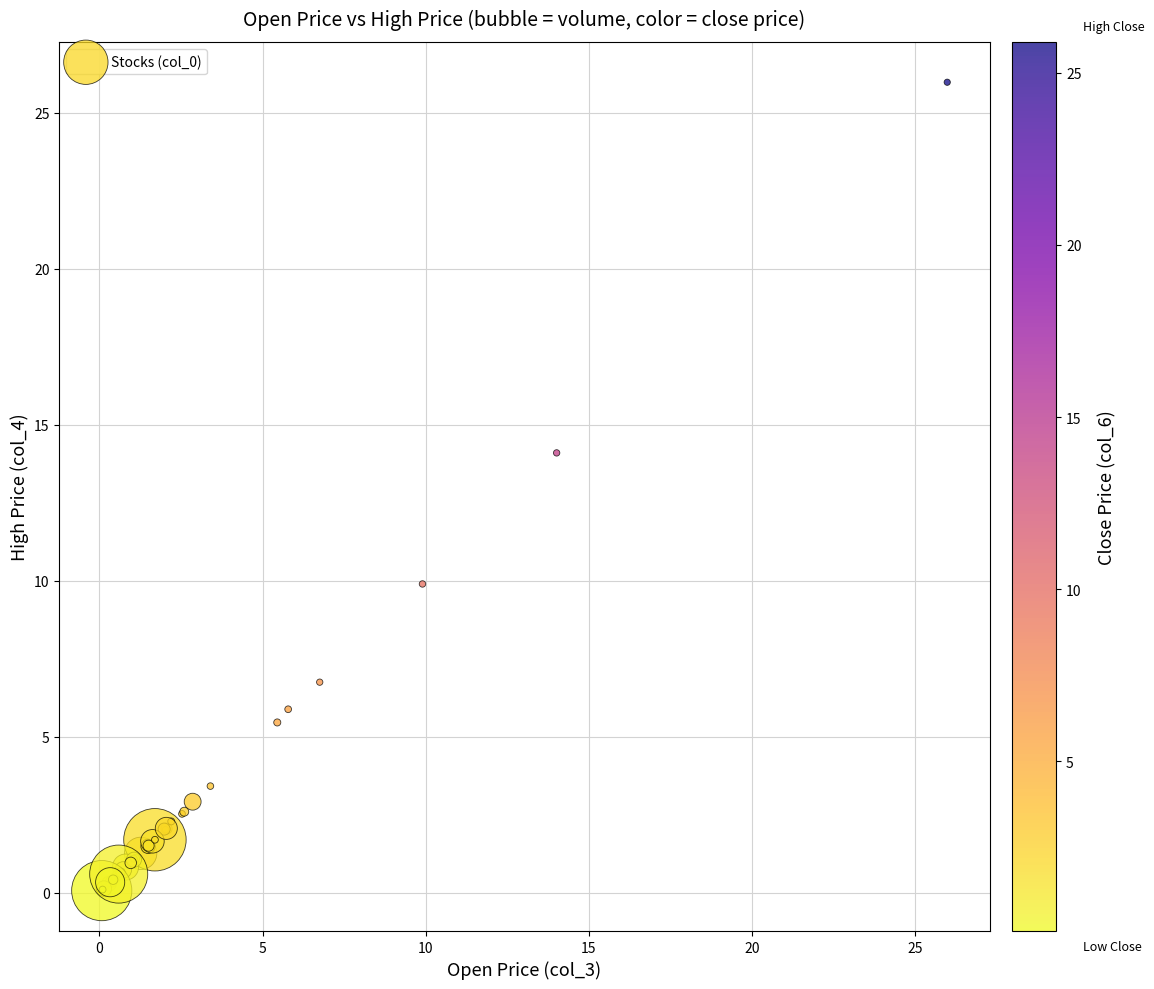

What Y value in the scatter plot is closest to 13?

14.1